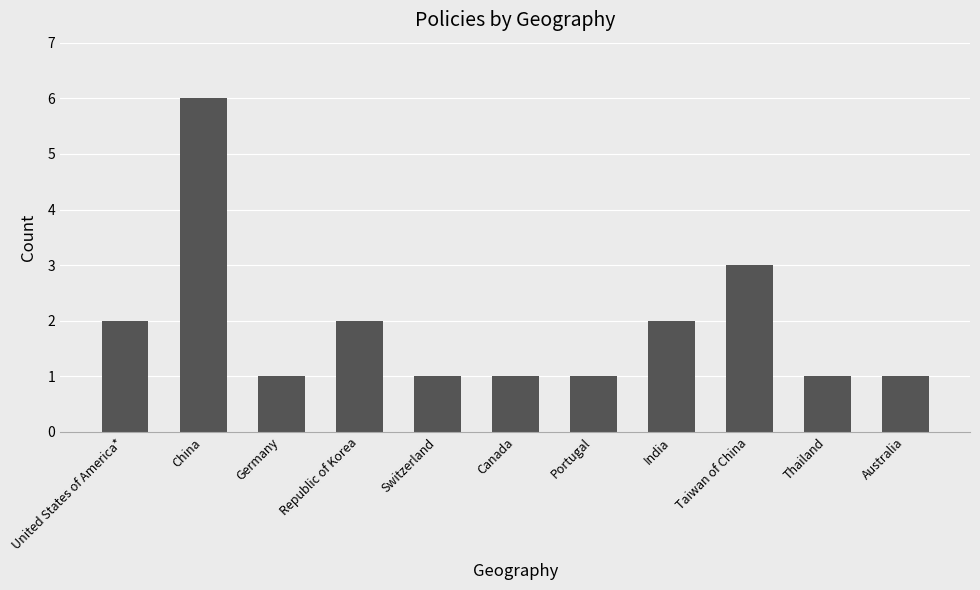

Approximately how many times larger is the value at India compared to Thailand?

2.0